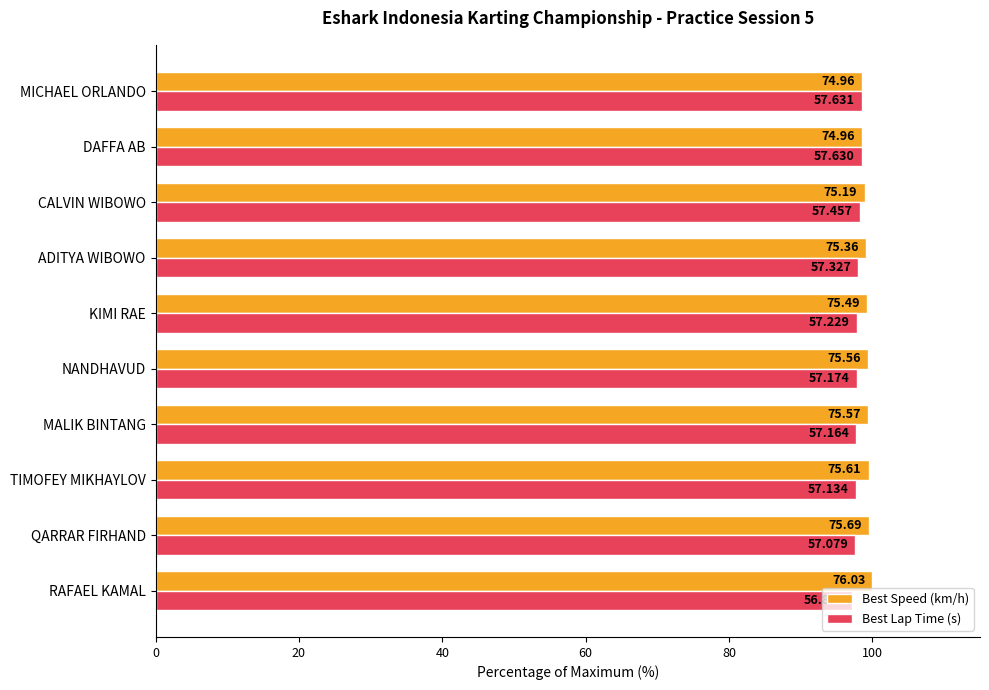

What are all the series names shown in the legend?

Best Speed (km/h), Best Lap Time (s)